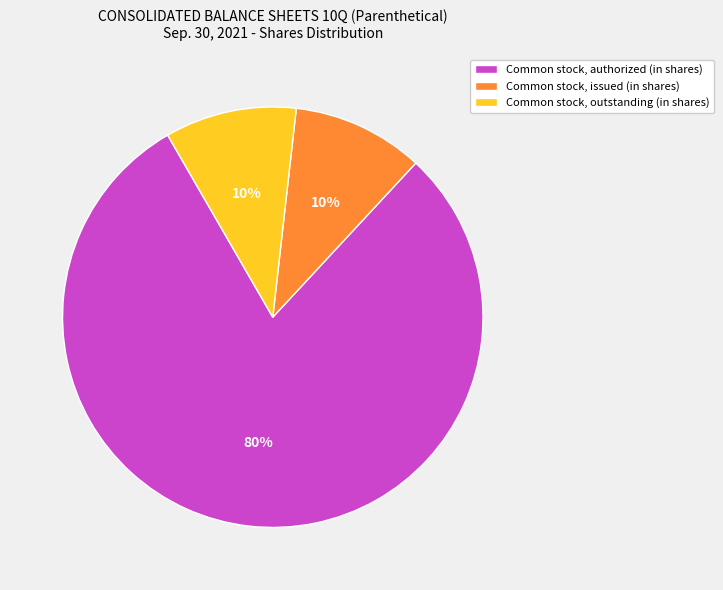

Approximately how many times larger is the value at Common stock, issued (in shares) compared to Common stock, outstanding (in shares)?

1.0